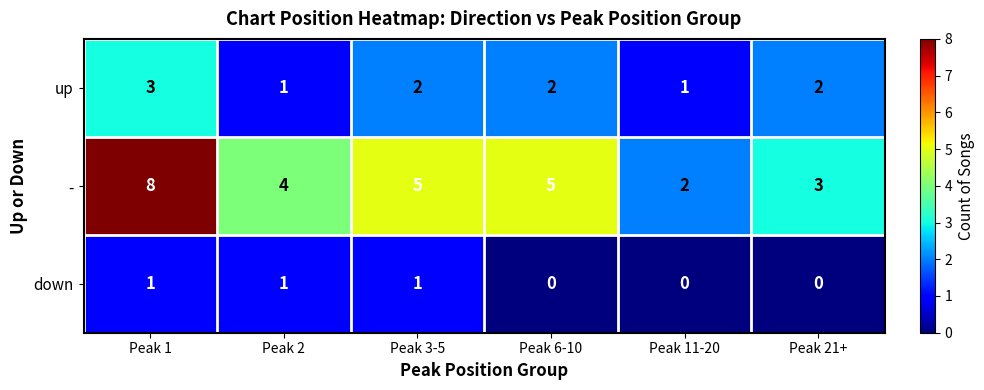

What is the greatest value displayed?

8